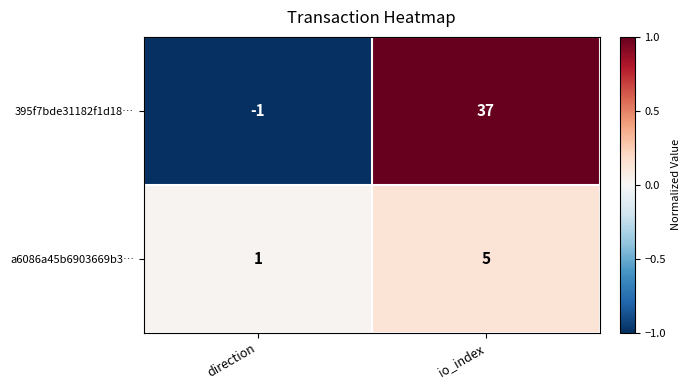

Which category has the highest value across all series?

io_index